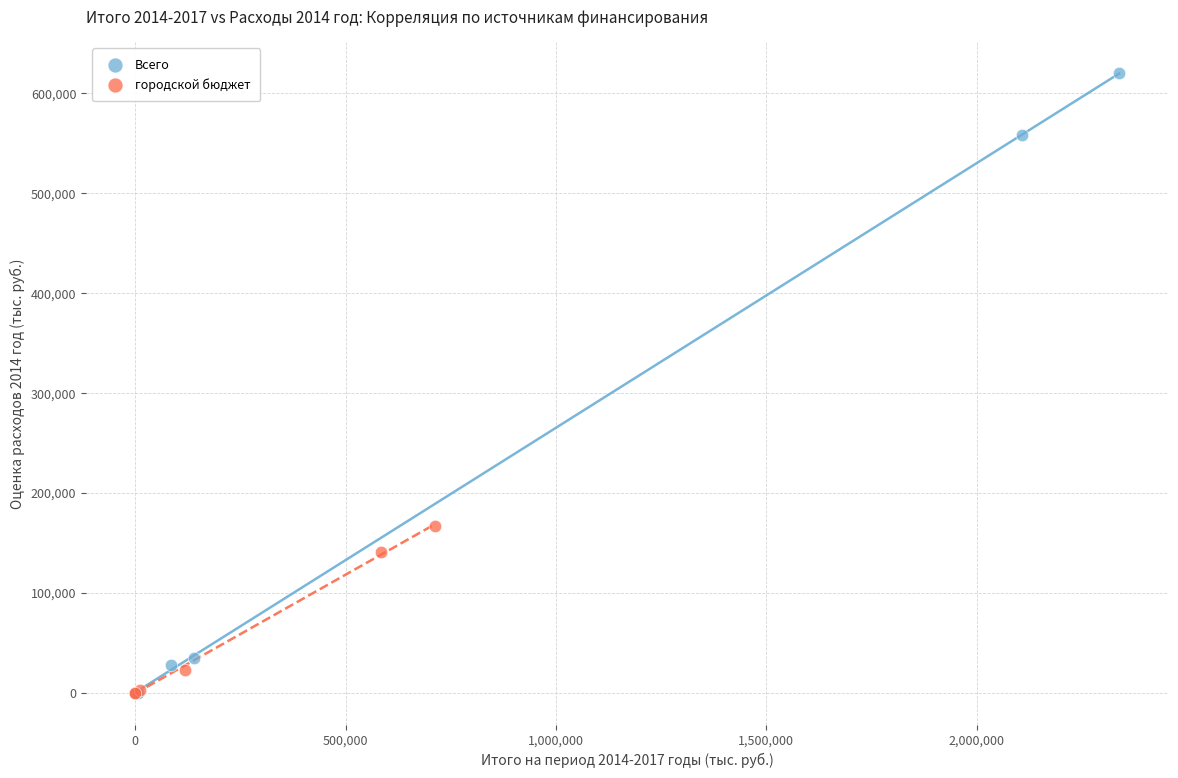

Which series contains the highest Y value?

Всего